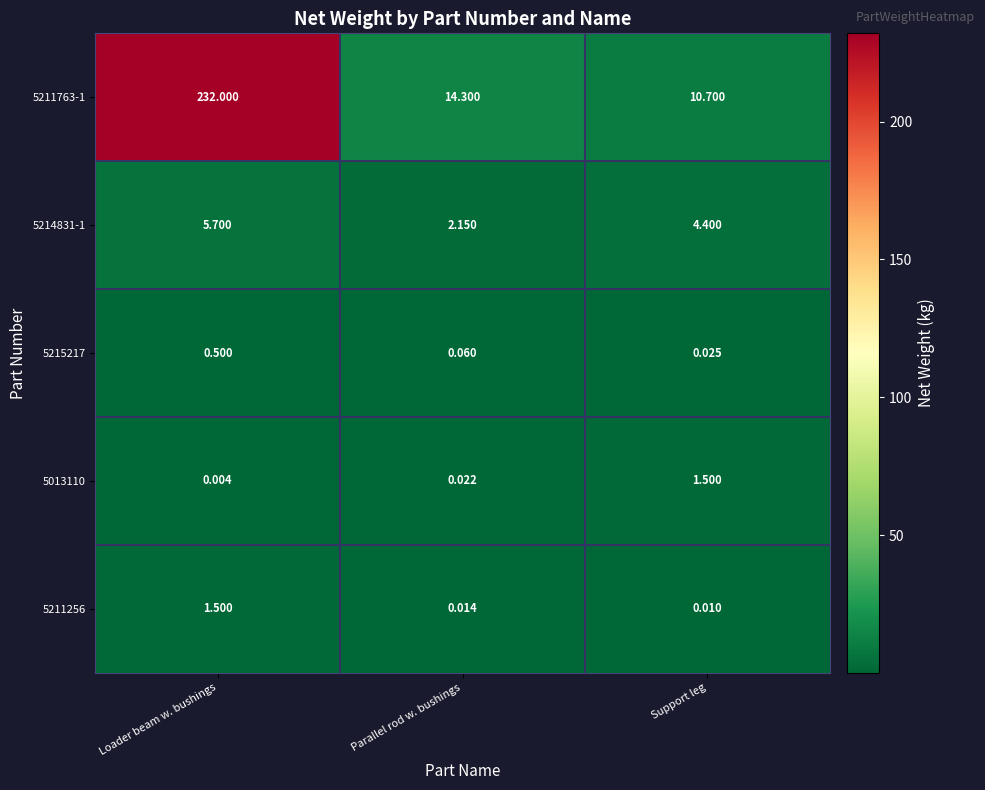

At which label is 5214831-1 closest to 3?

Parallel rod w. bushings